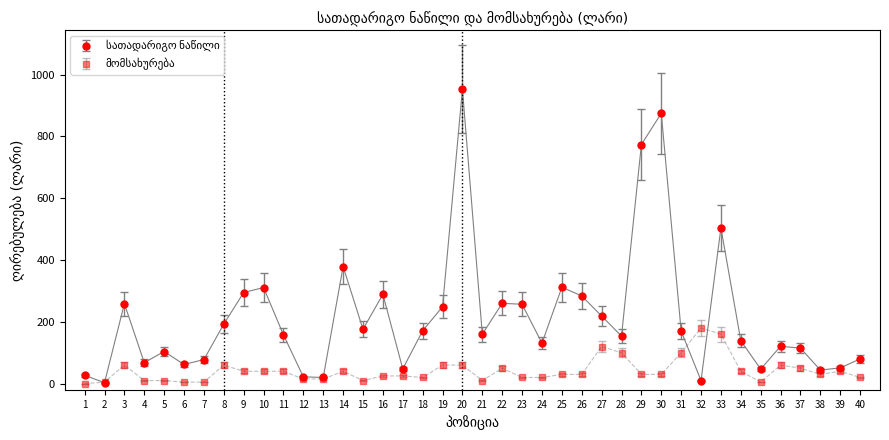

What is the maximum value shown in the chart?

953